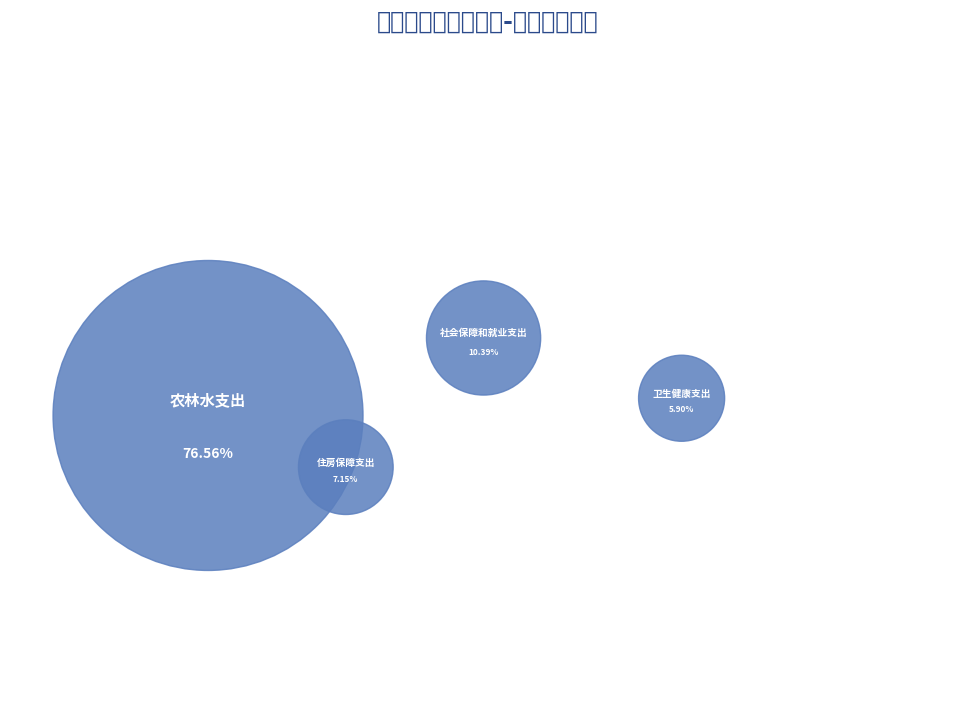

Does any single category account for the majority?

Yes